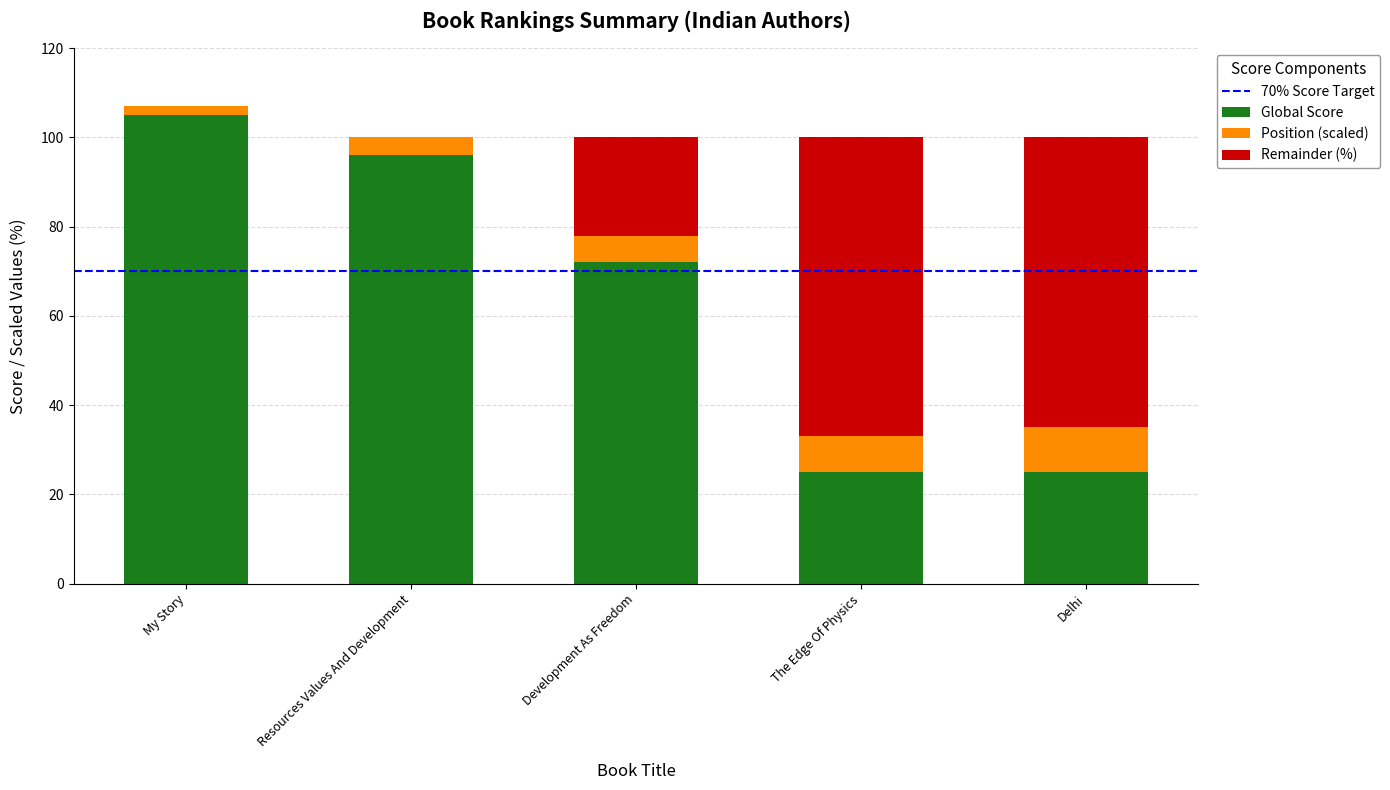

Which category has the highest value in the Global Score series?

My Story